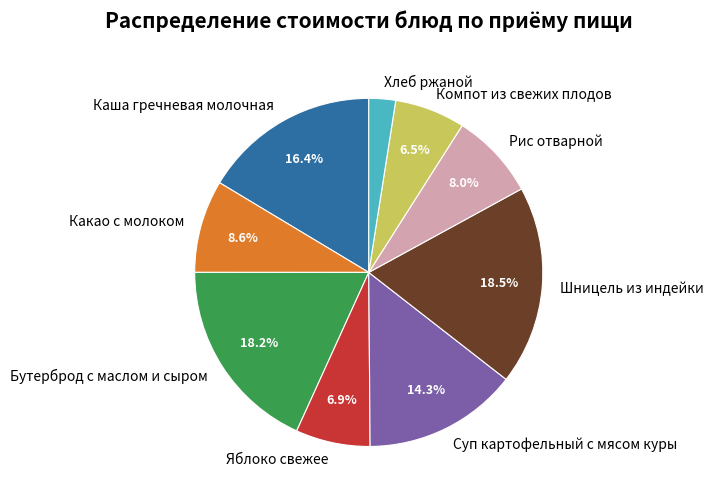

Is the sum of Суп картофельный с мясом куры and Яблоко свежее greater than half?

No